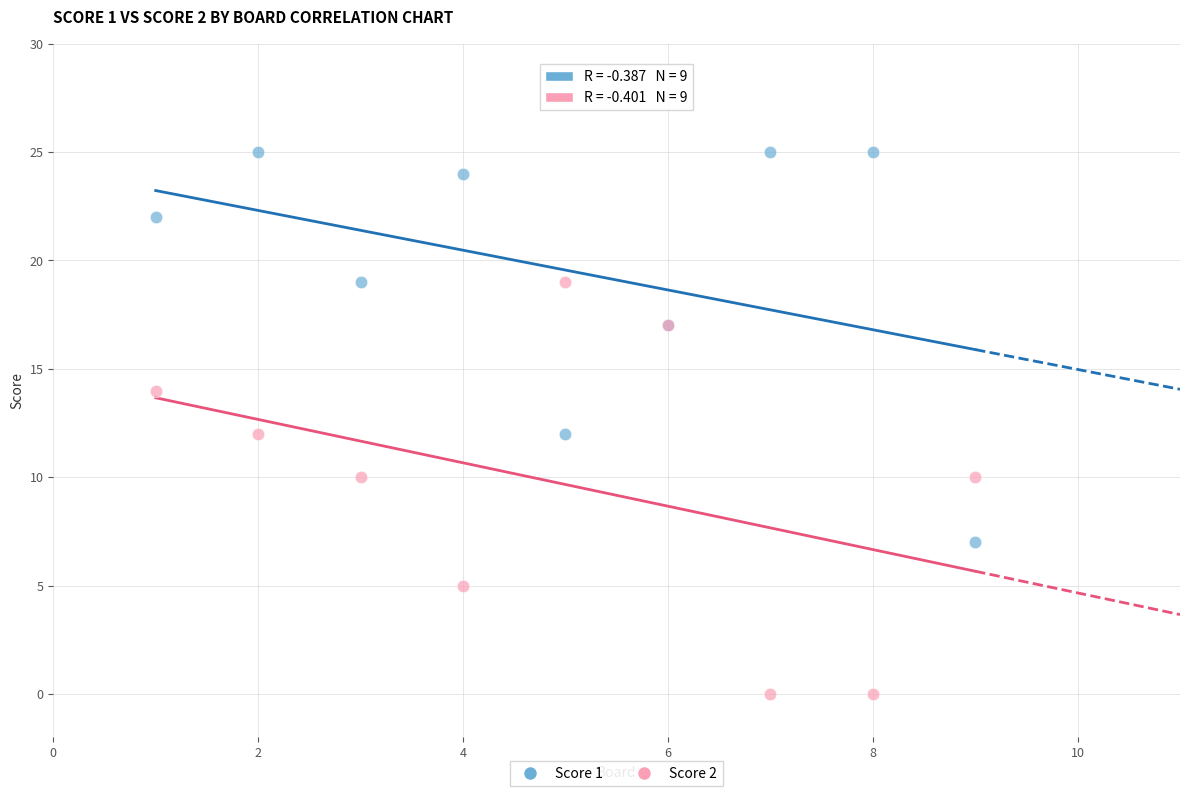

What is the X range (max minus min) for the scatter plot?

8